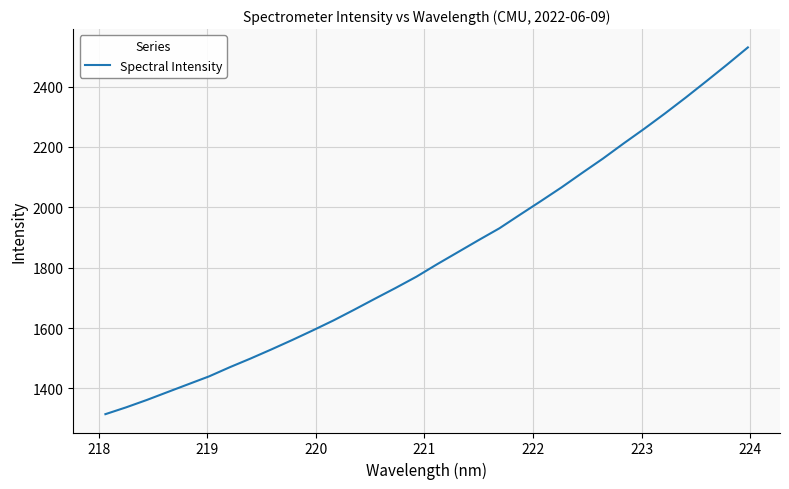

How many series are shown in this chart?

1